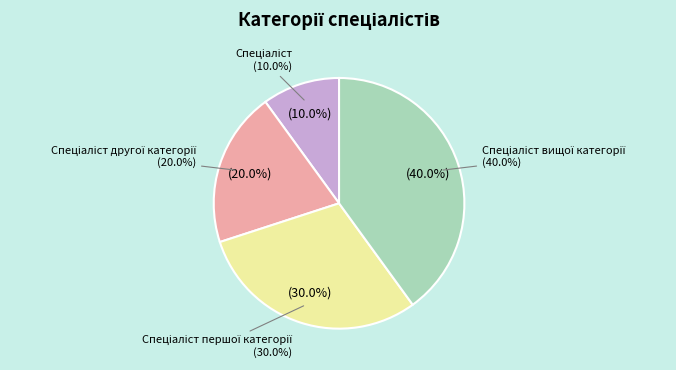

What is the smallest slice in the pie chart?

Спеціаліст